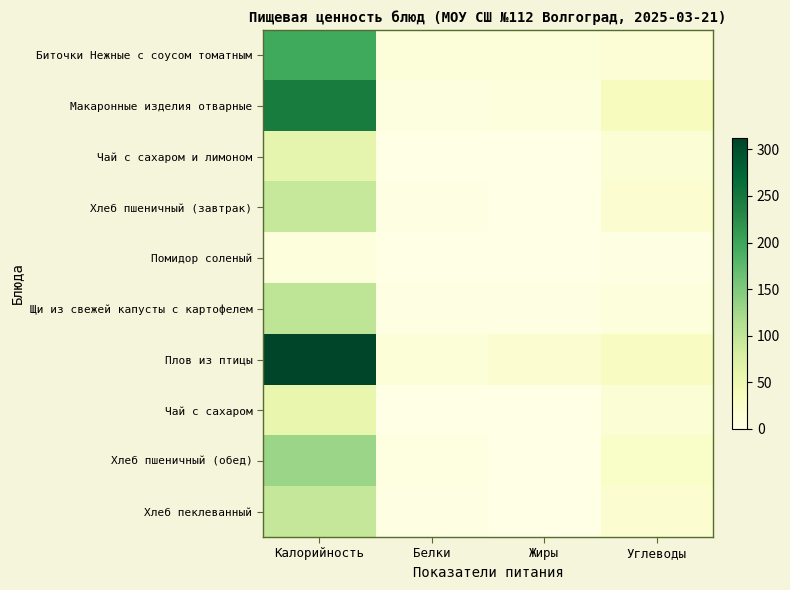

Between Калорийность and Жиры, which series saw the biggest shift?

Плов из птицы